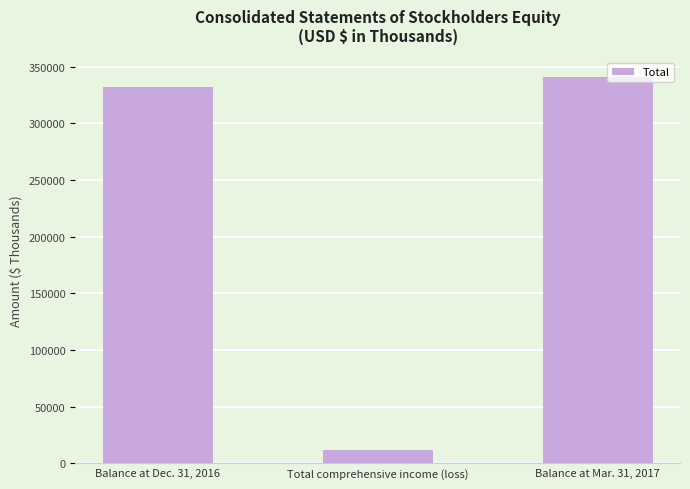

At which category does the chart reach its minimum across all series?

Total comprehensive income (loss)